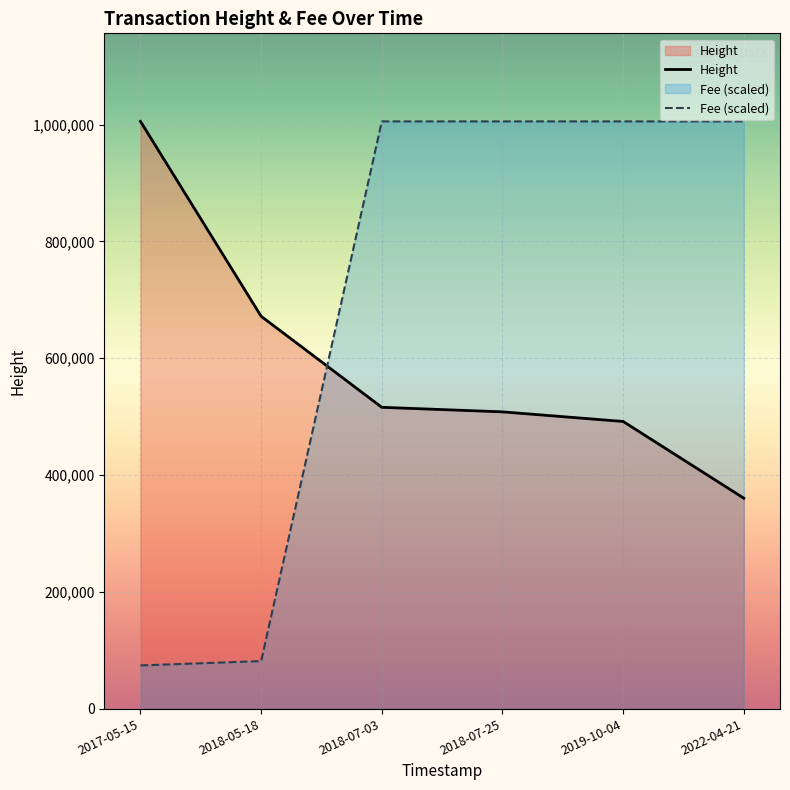

At which label is Height closest to 682930?

2018-05-18